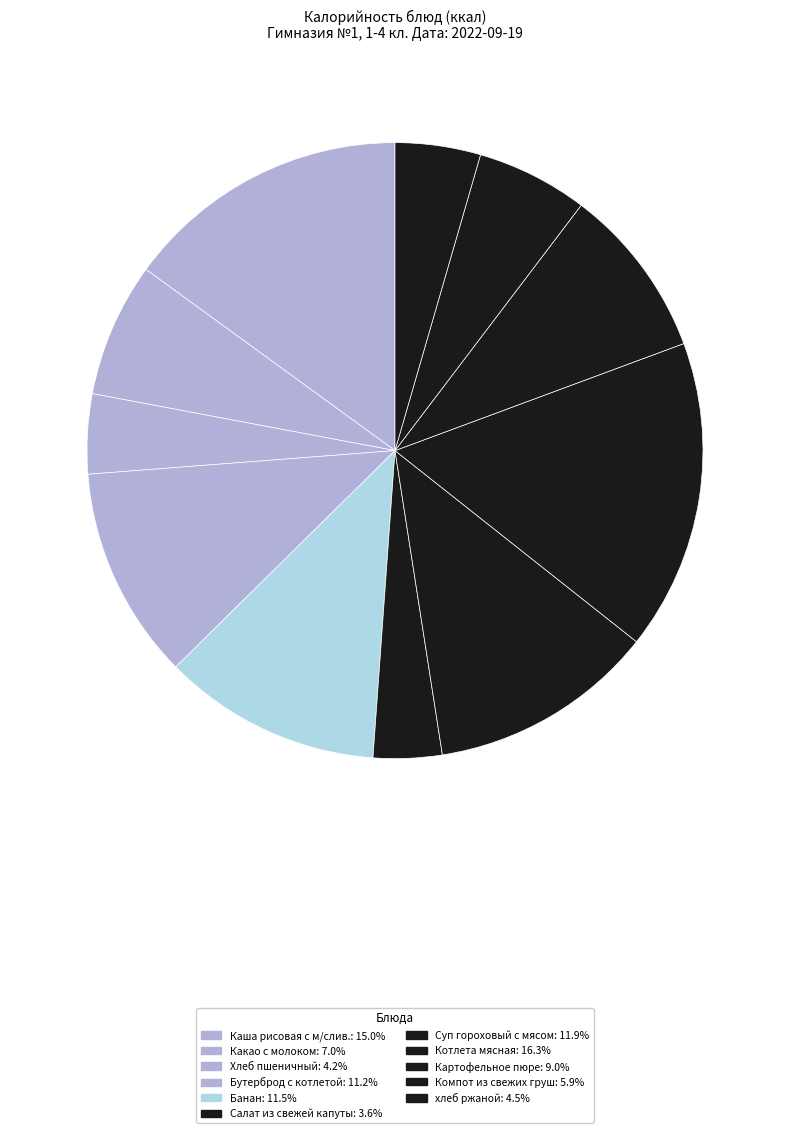

Which has a higher value, хлеб ржаной or Суп гороховый с мясом?

Суп гороховый с мясом